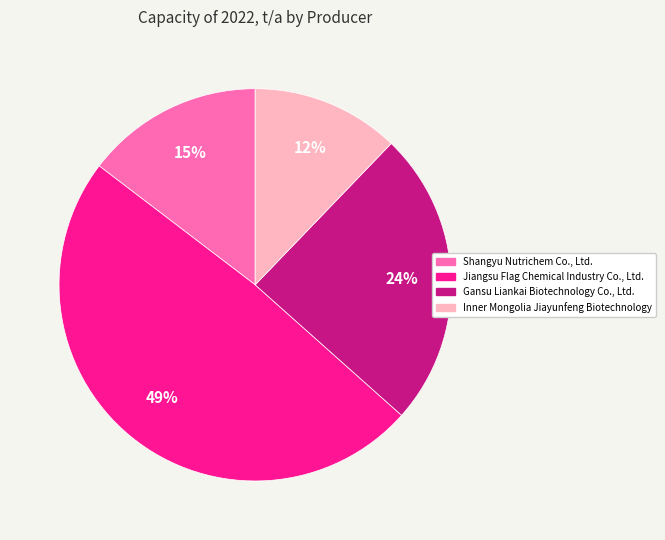

Which slice is the smallest?

Inner Mongolia Jiayunfeng Biotechnology